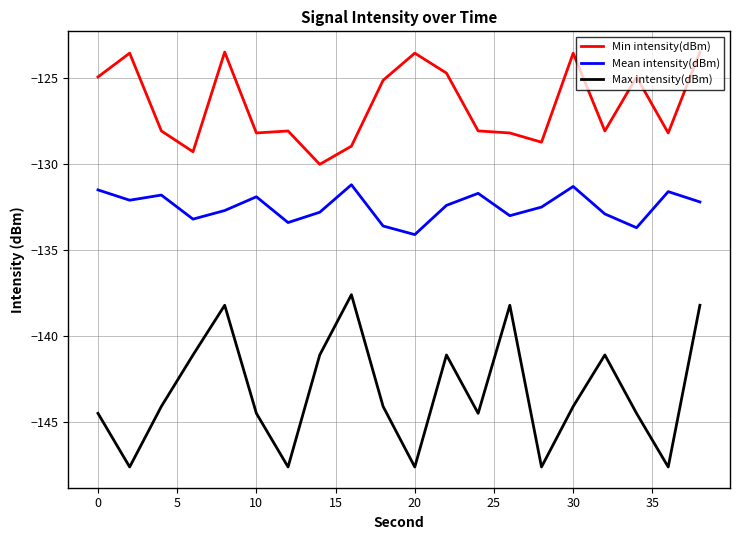

Which series has the largest total across all categories?

Min intensity(dBm)